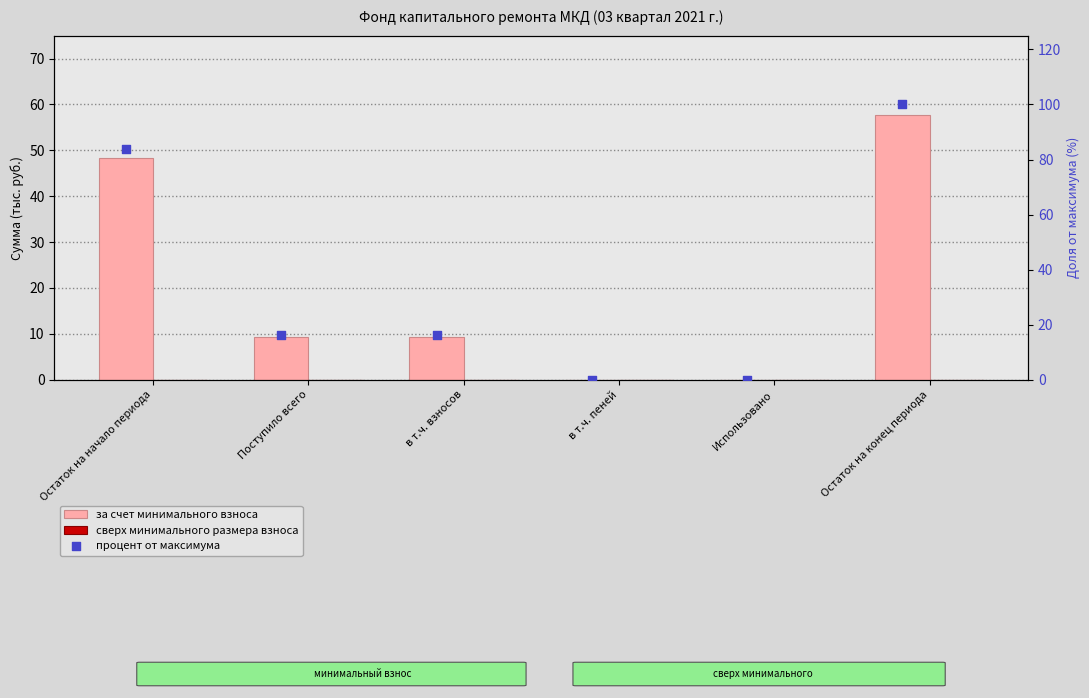

Is the value of за счет минимального взноса at Остаток на начало периода greater than the value of сверх минимального размера взноса at Остаток на конец периода?

Yes